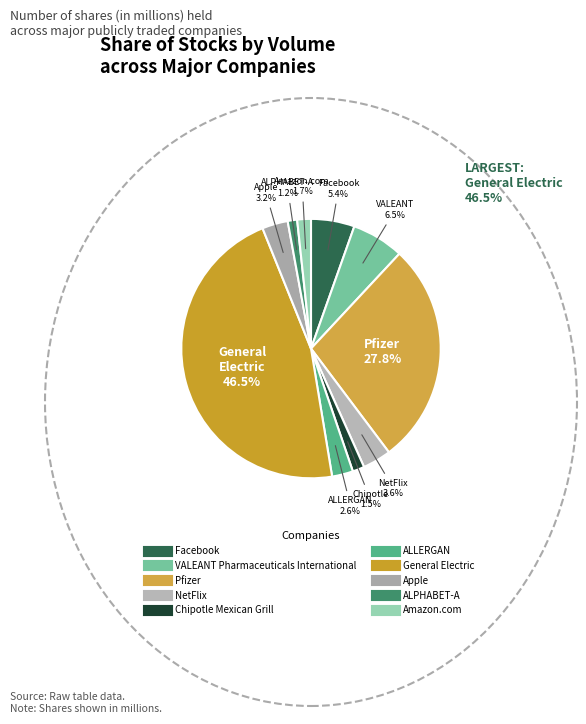

How many slices are in this pie chart?

10